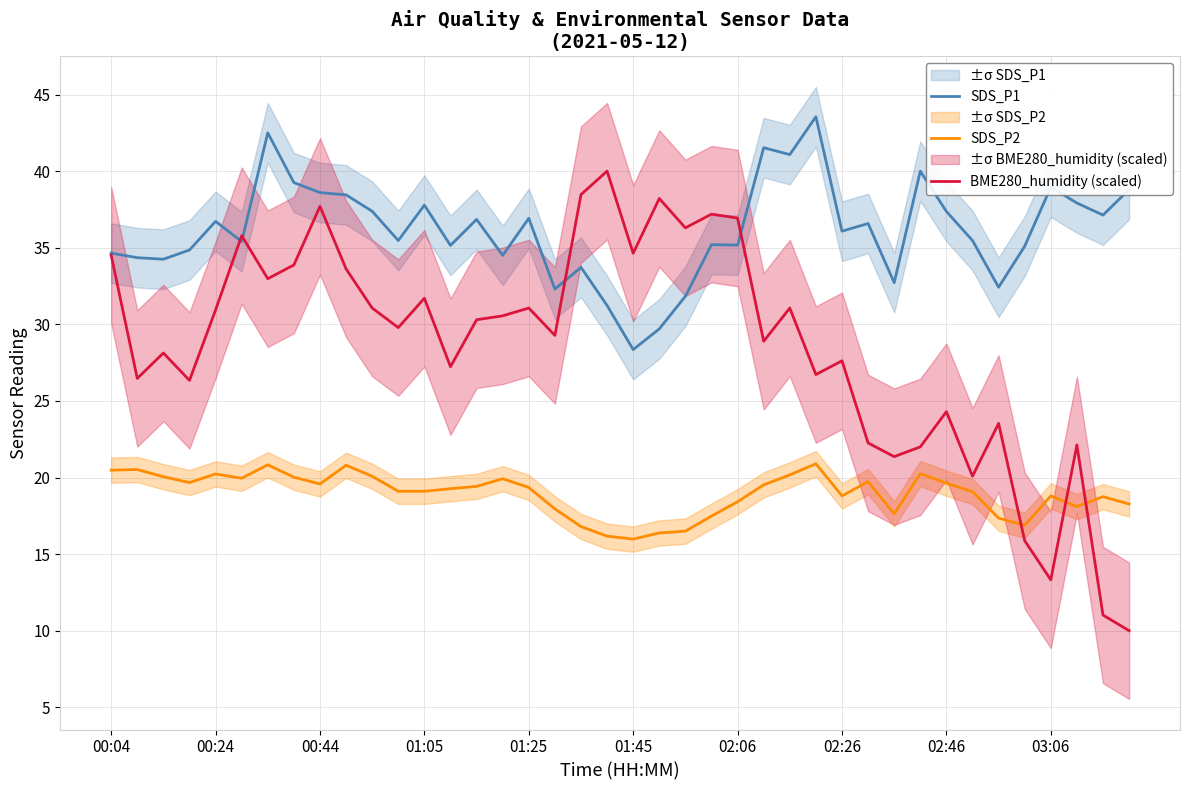

Which series ends up on top after the final intersection of BME280_humidity (scaled) and SDS_P2?

SDS_P2